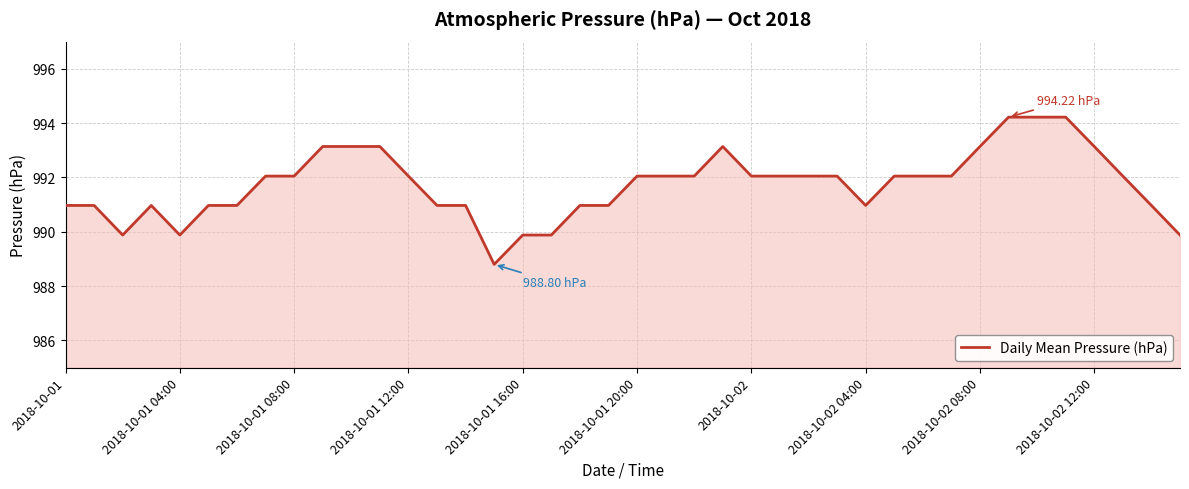

What is the difference between the maximum and minimum values?

5.4